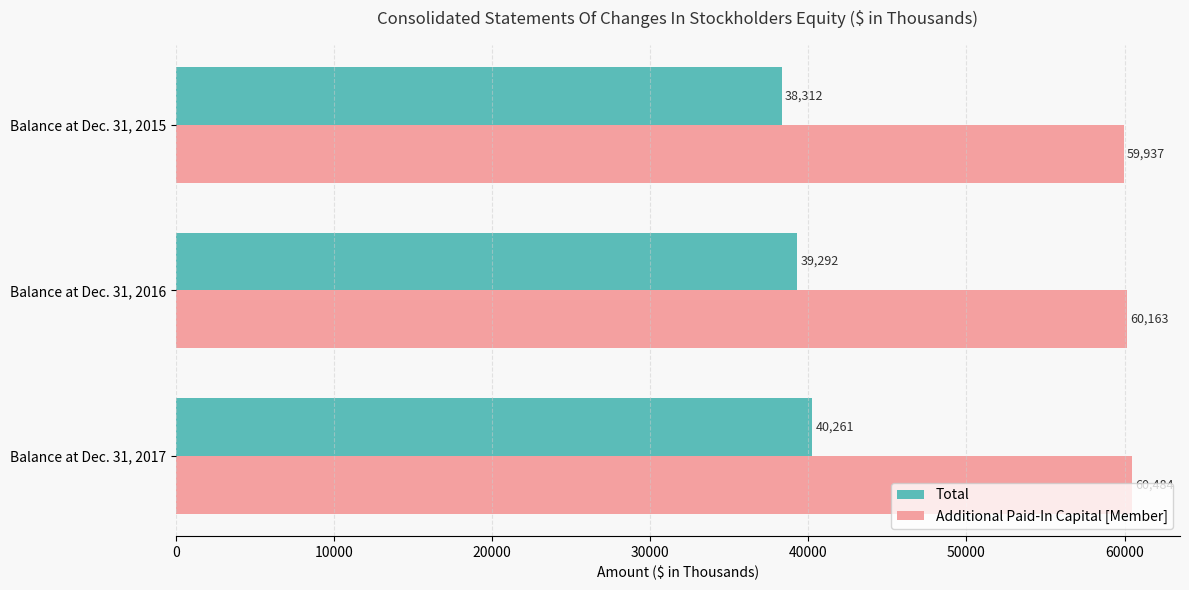

What value does the Total series have at Balance at Dec. 31, 2015, to the nearest 50?

38300